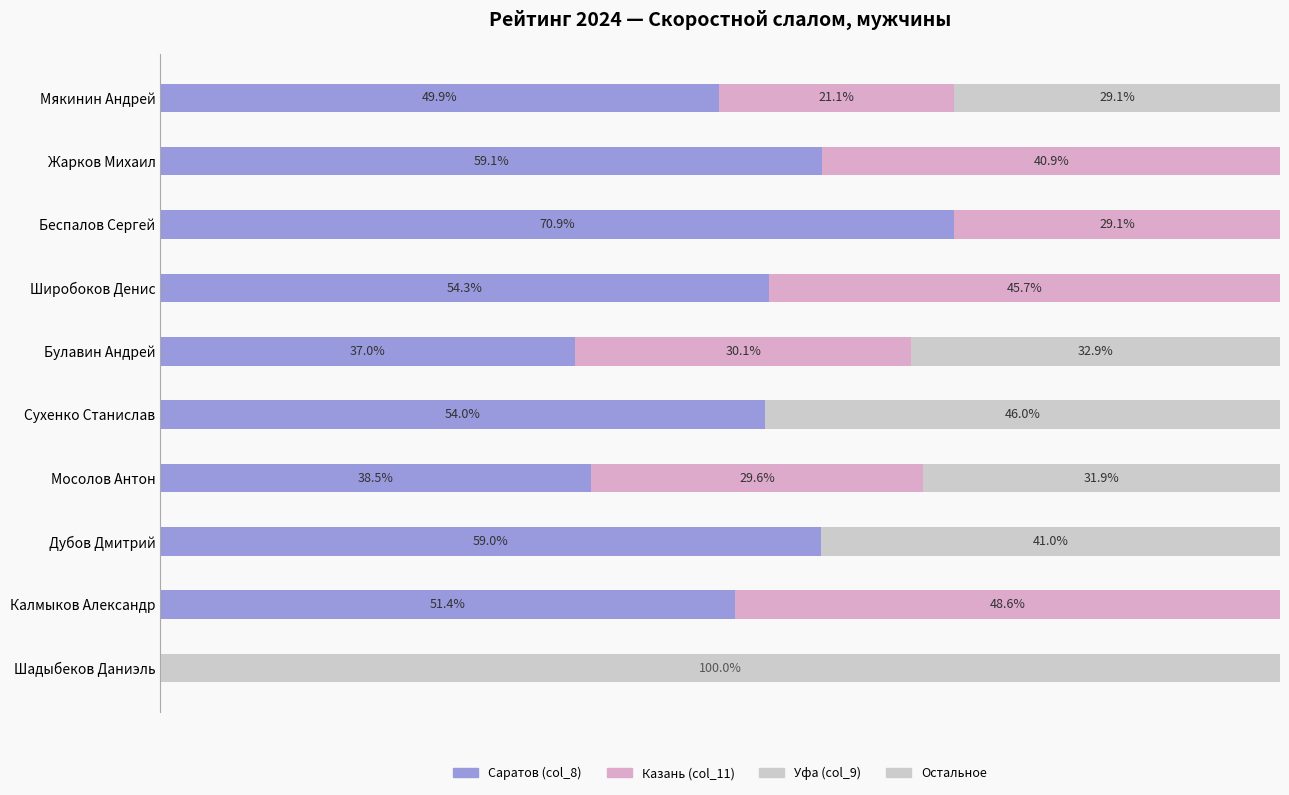

Which series has the largest total across all categories?

Саратов (col_8)